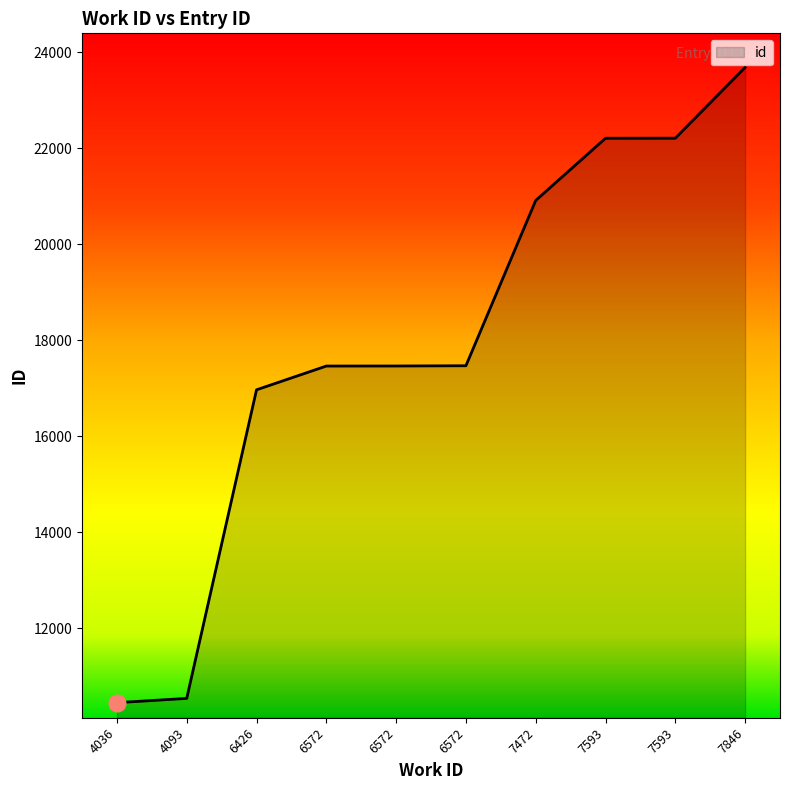

How many lines are shown in the chart?

1